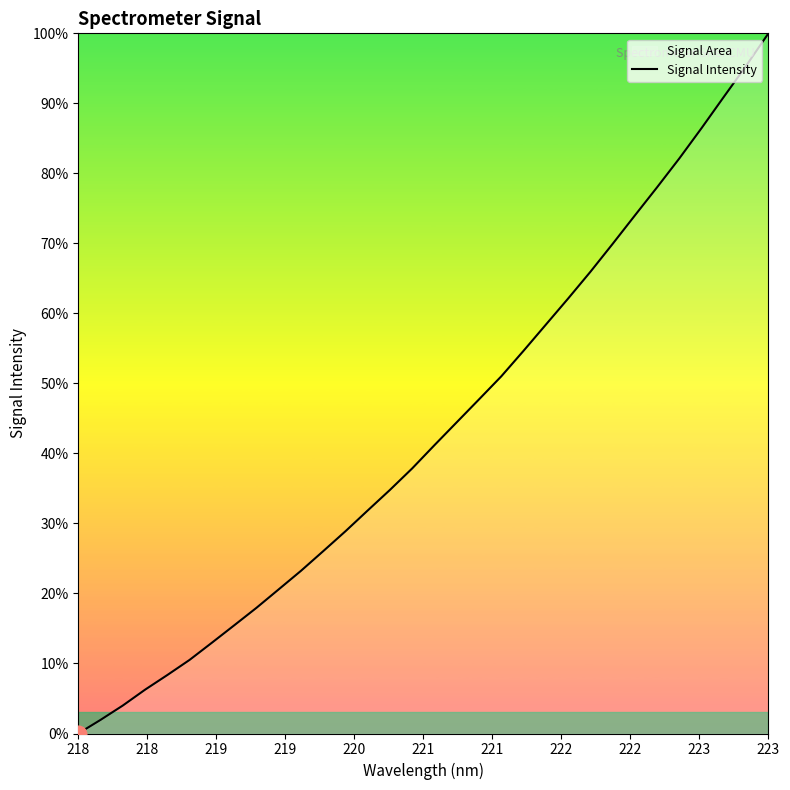

How many values are below 41?

16